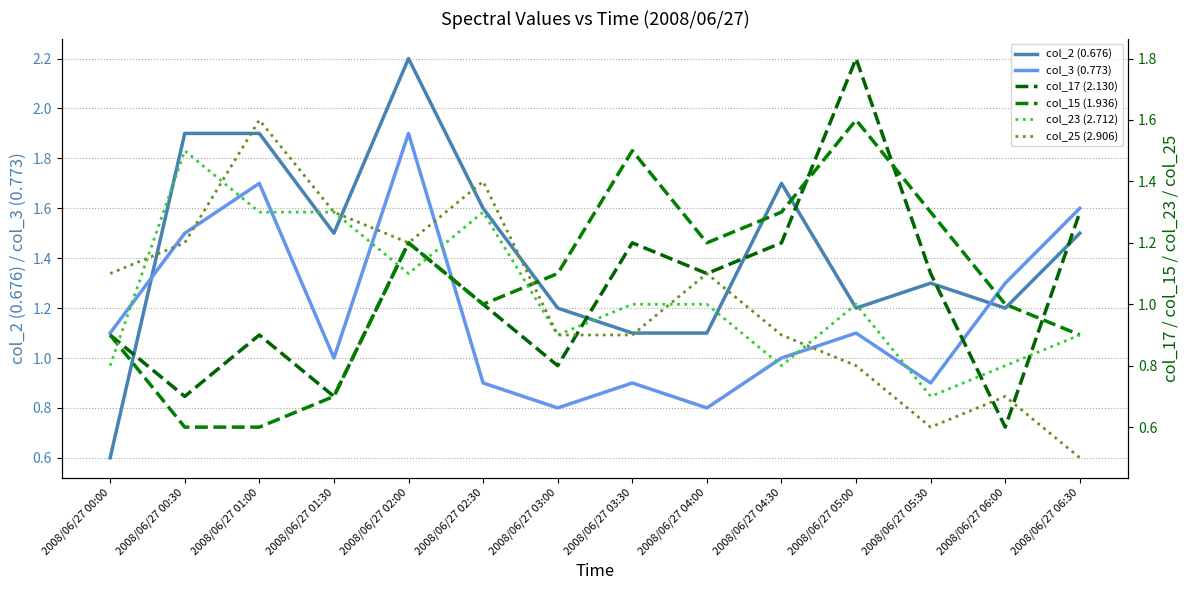

What is the greatest value displayed?

2.2